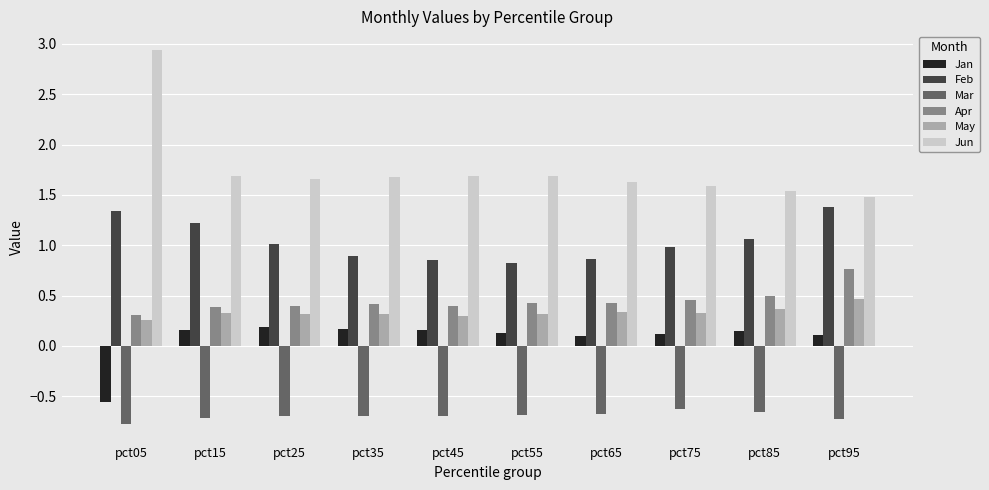

What is the difference between the highest and lowest values at pct55?

2.4